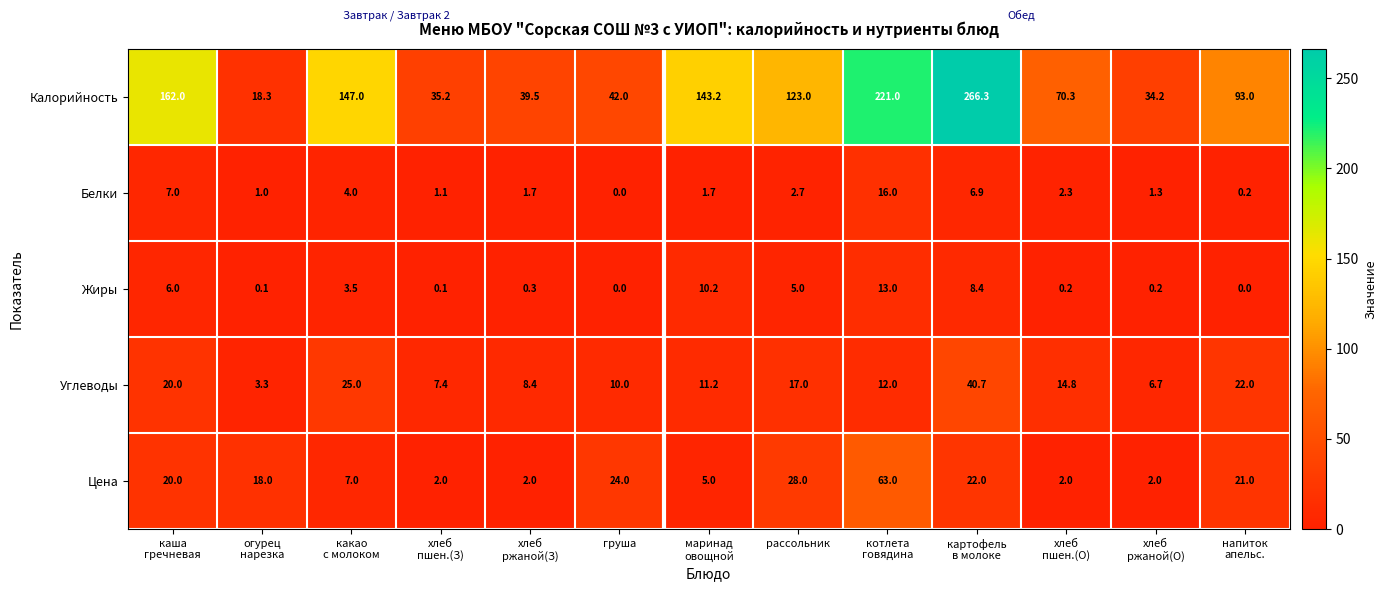

What is the difference between the maximum and second lowest values in the Жиры series?

13.0